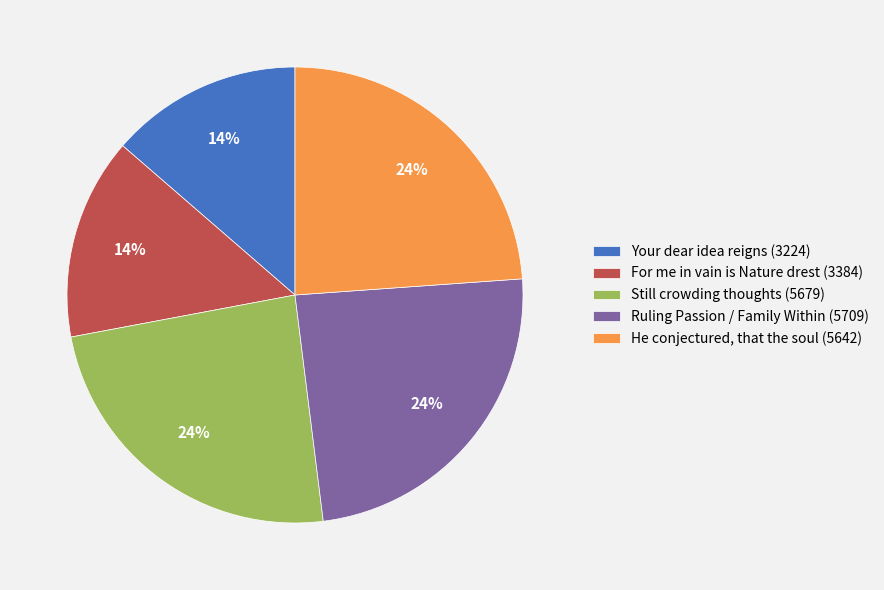

Does any single category account for the majority?

No